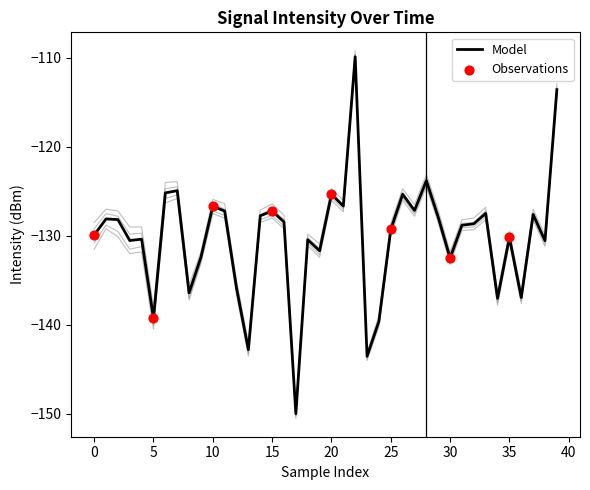

What is the highest value of the Model series?

-109.9